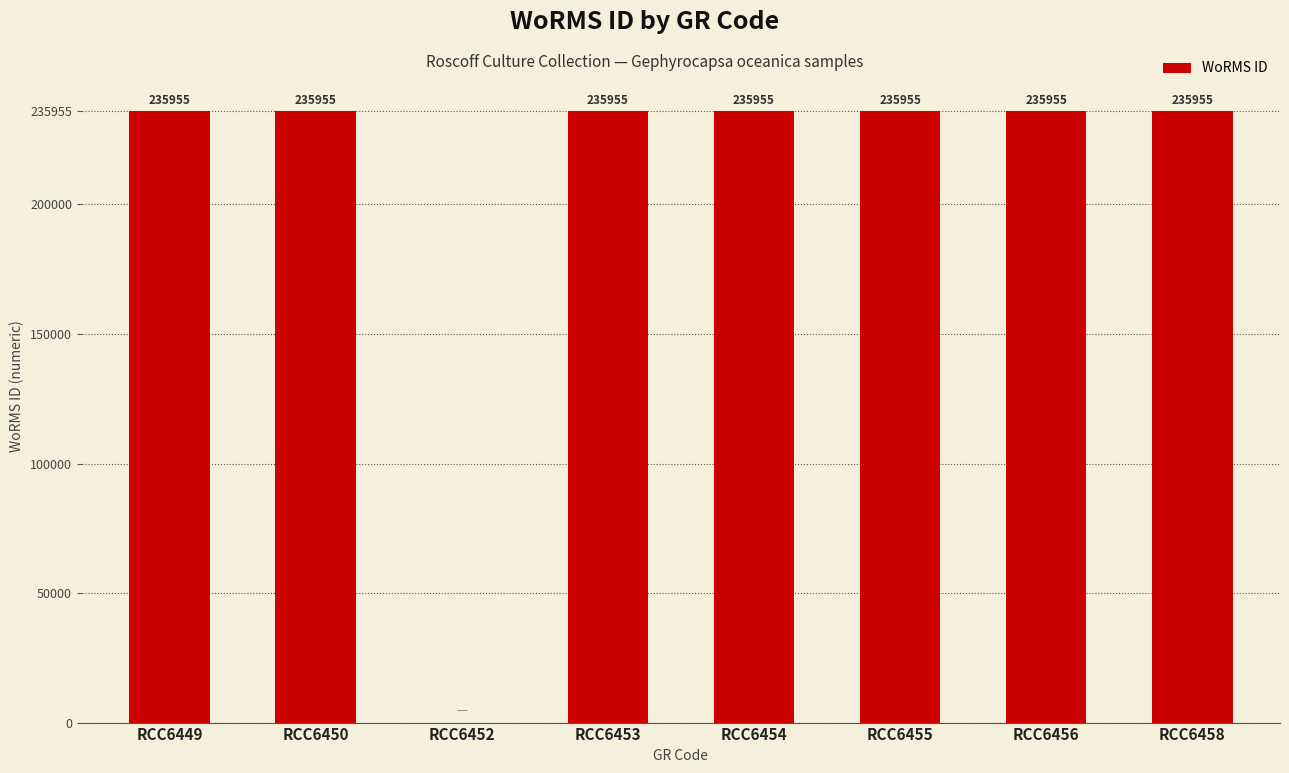

What is the sum of all values?

1651685